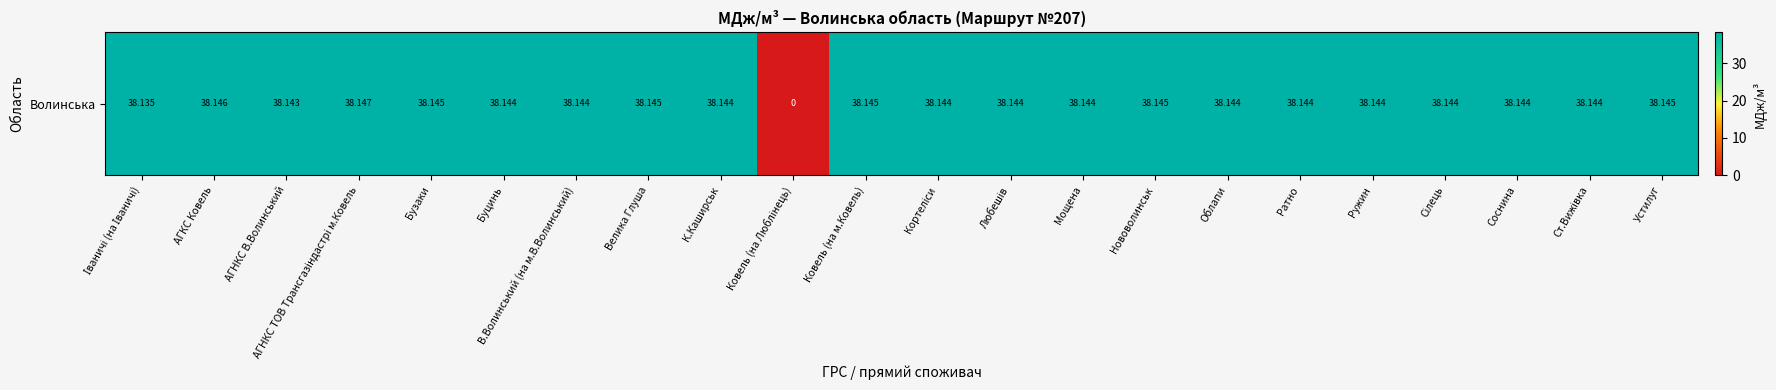

The value at АГНКС ТОВ Трансгазiндастрi м.Ковель is 56.1. True or false?

False